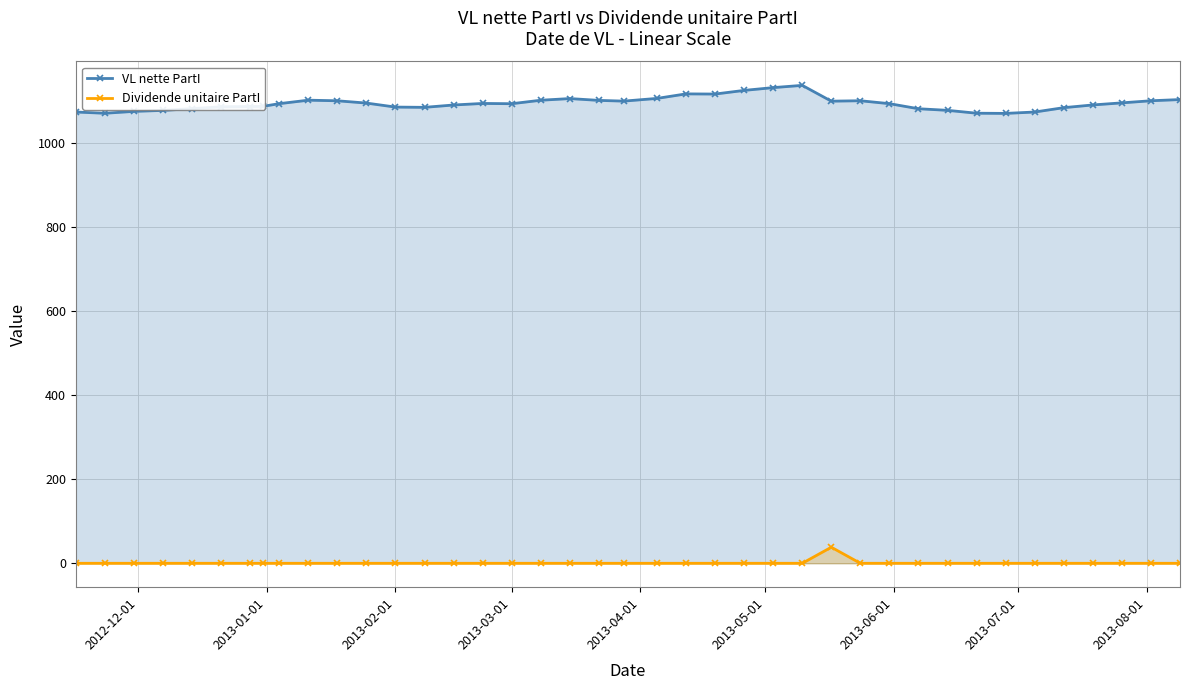

Which series has the largest total across all categories?

VL nette PartI